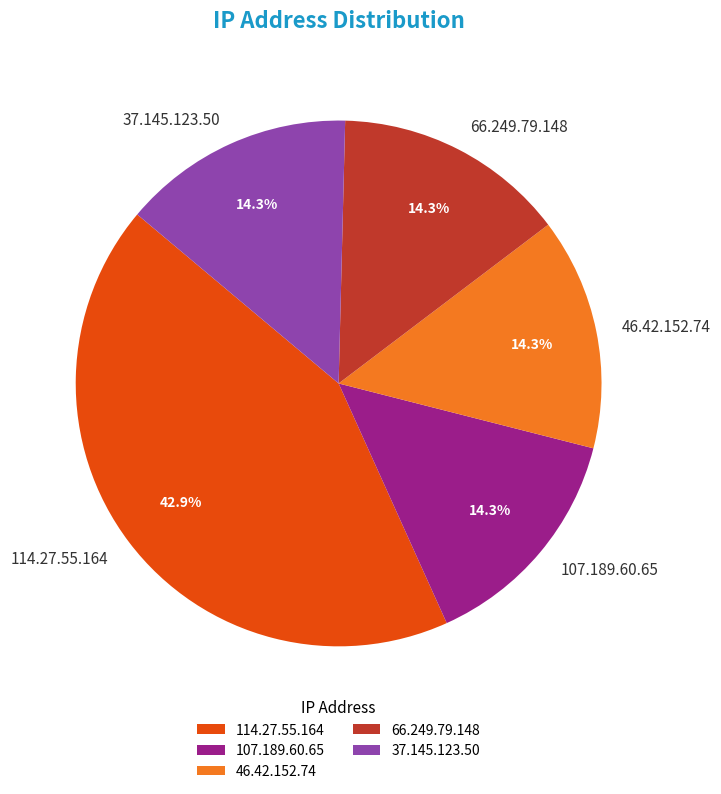

What is the largest slice in the pie chart?

114.27.55.164